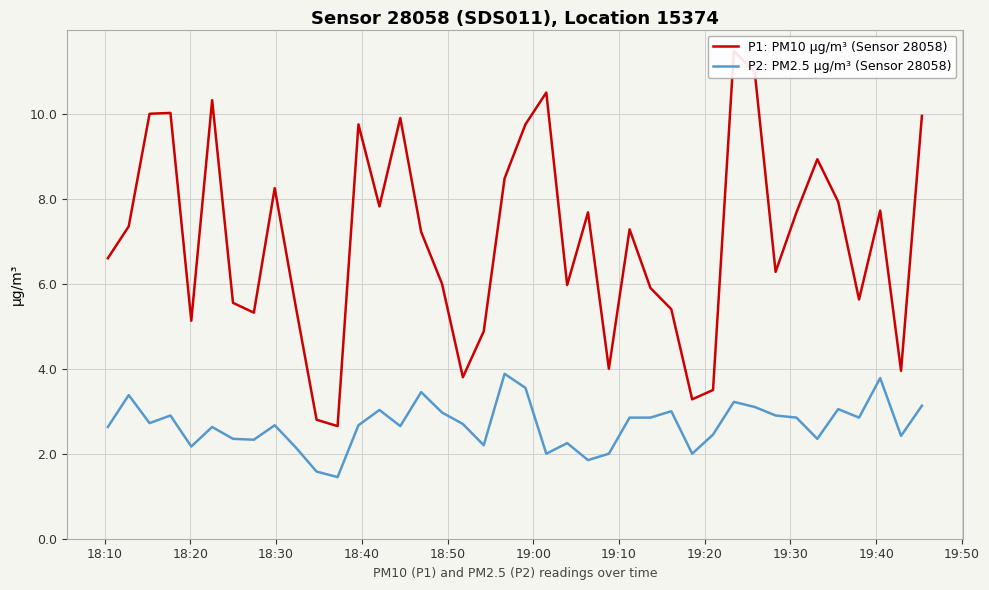

What is the maximum value for P2: PM2.5 µg/m³ (Sensor 28058)?

3.9